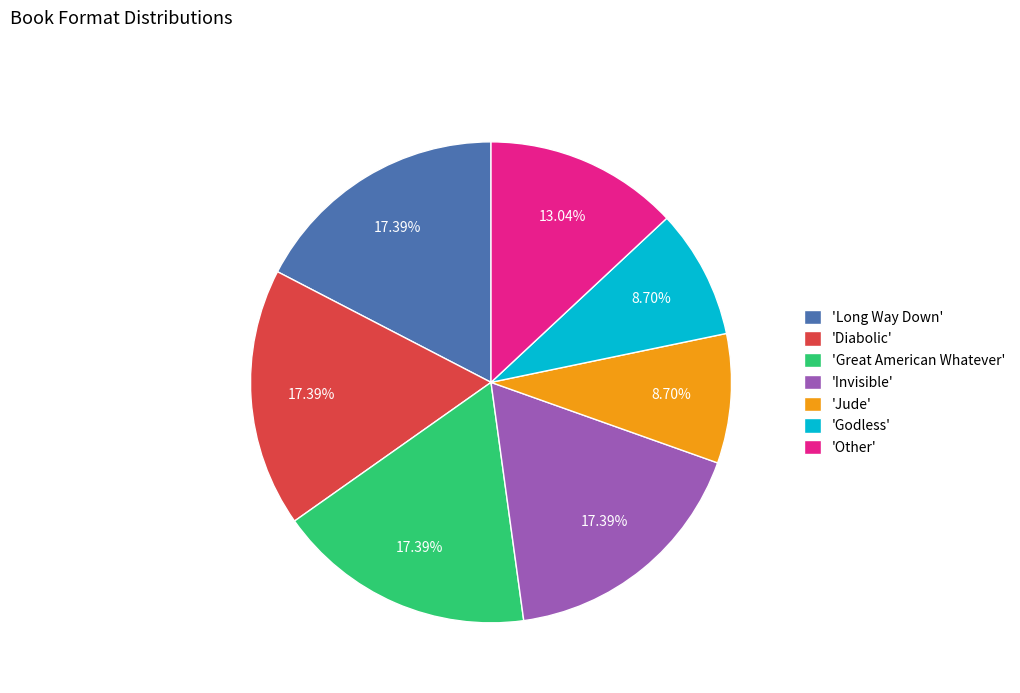

Combined, do 'Great American Whatever' and 'Godless' account for over 50%?

No